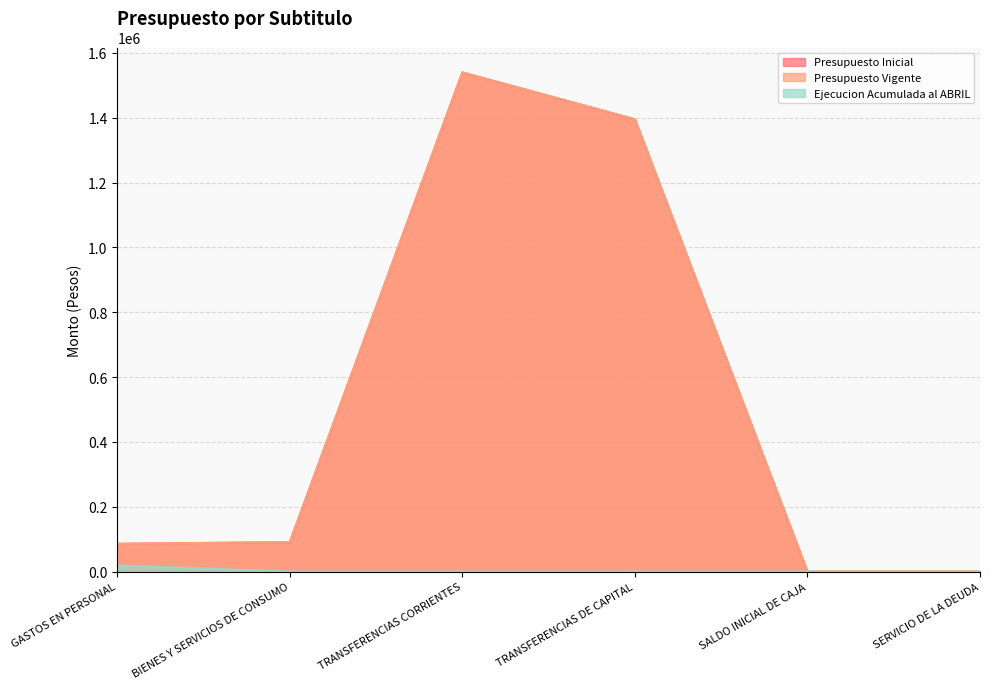

Which series has the largest total across all categories?

Presupuesto Inicial